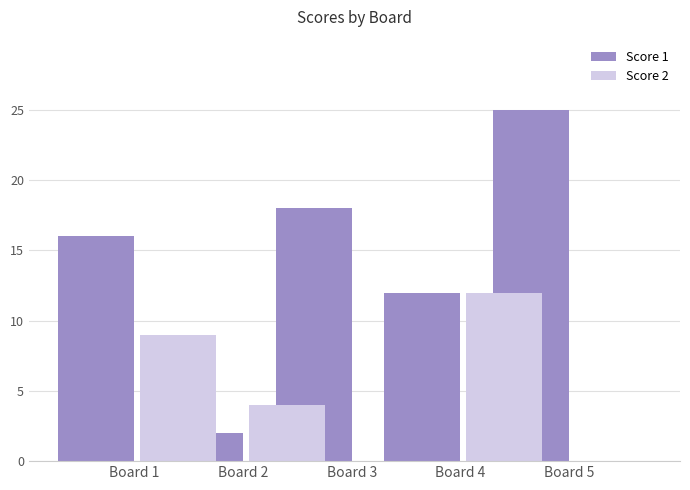

At Board 1, list the series in order from largest to smallest.

Score 1, Score 2